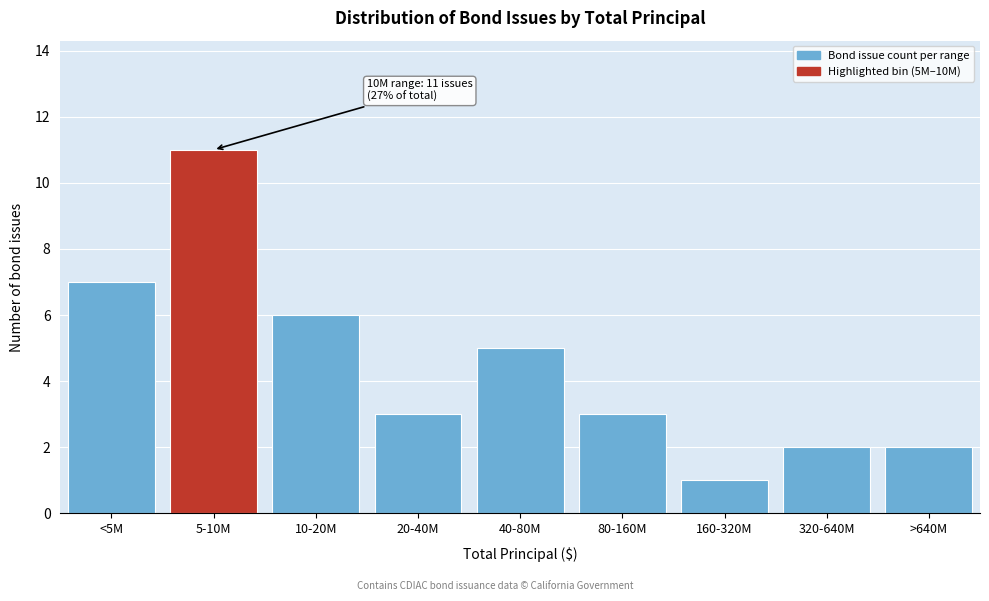

Reading left to right, transcribe all the data shown in this chart.

<5M=7	5-10M=11	10-20M=6	20-40M=3	40-80M=5	80-160M=3	160-320M=1	320-640M=2	>640M=2